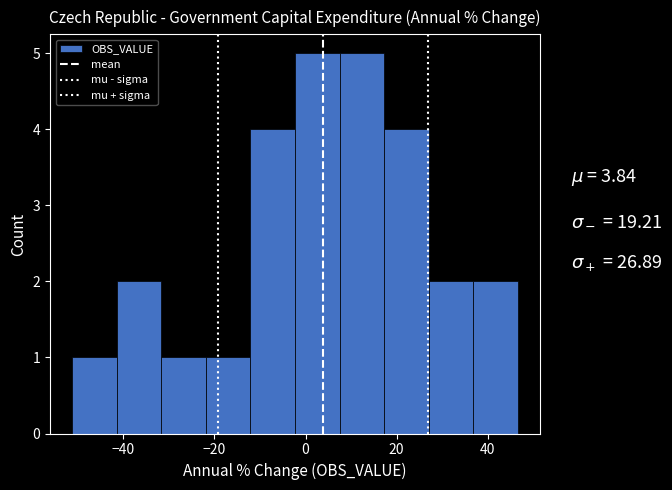

What is the height of the bar covering -52 to -42 on the x-axis? Neither the bar edges nor the heights are printed on the chart, so give them approximately, as read against the axes.

1